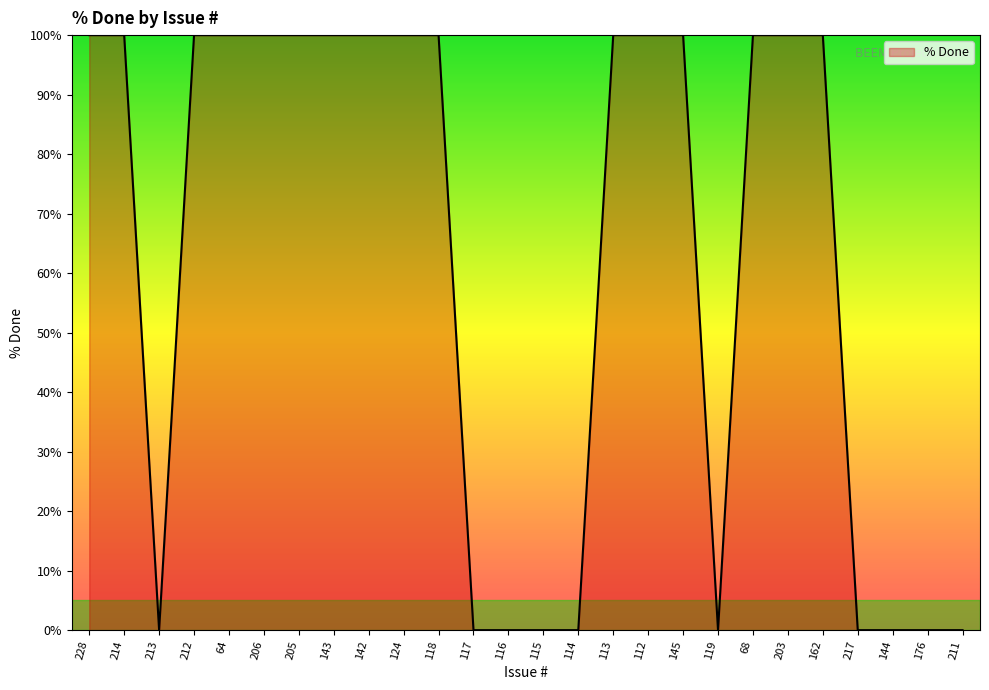

Reading left to right, transcribe all the data shown in this chart.

228=100	214=100	213=0	212=100	64=100	206=100	205=100	143=100	142=100	124=100	118=100	117=0	116=0	115=0	114=0	113=100	112=100	145=100	119=0	68=100	203=100	162=100	217=0	144=0	176=0	211=0